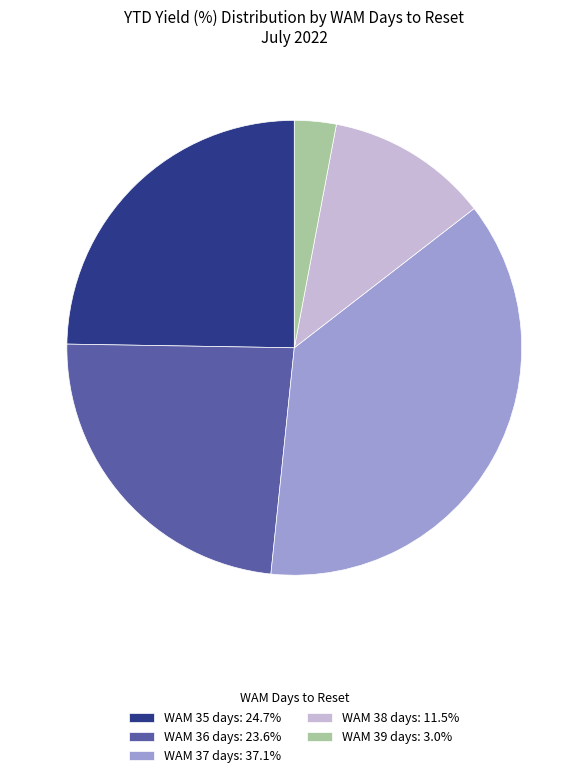

Approximately how many times larger is the value at WAM 36 days: 23.6% compared to WAM 35 days: 24.7%?

1.0